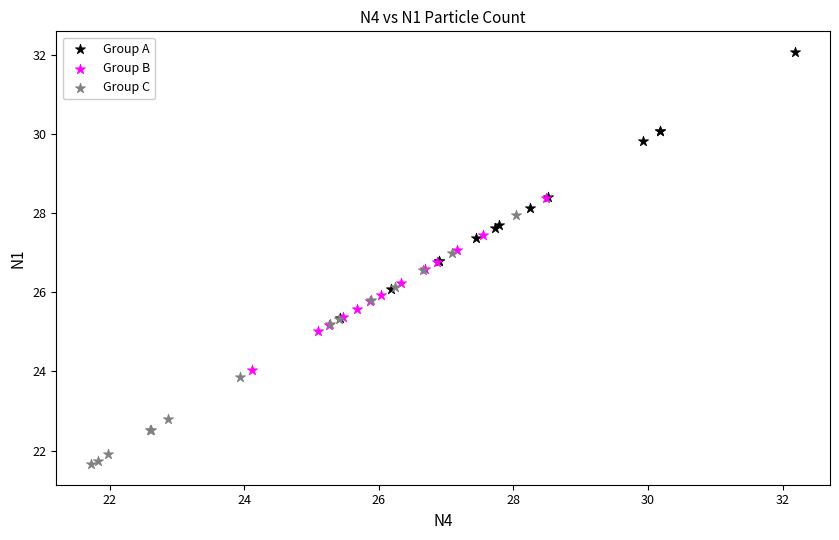

Which series reaches the minimum Y coordinate?

Group C